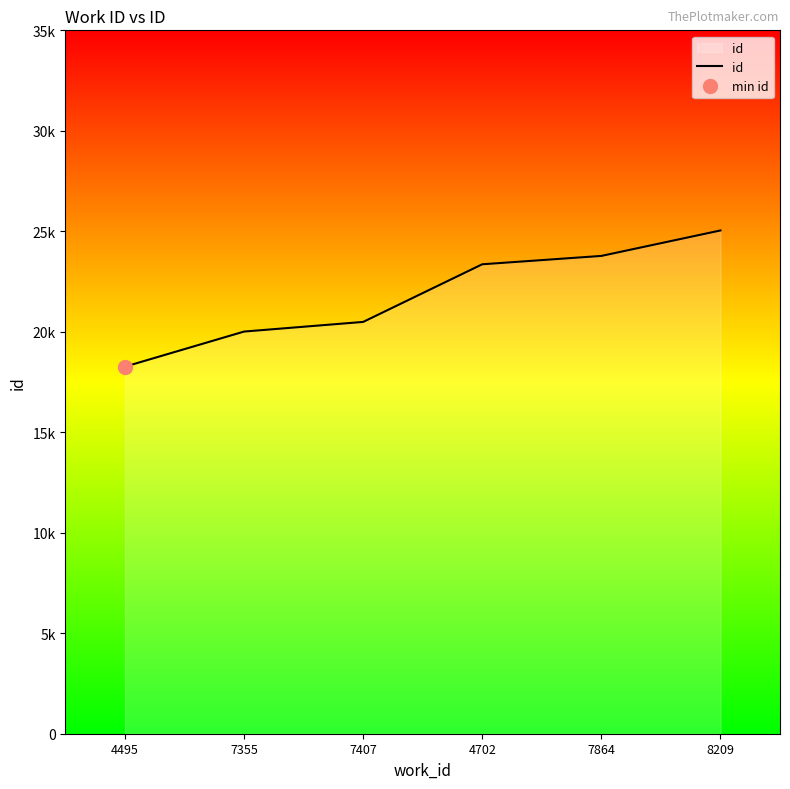

Which has a higher value, 7355 or 4495?

7355